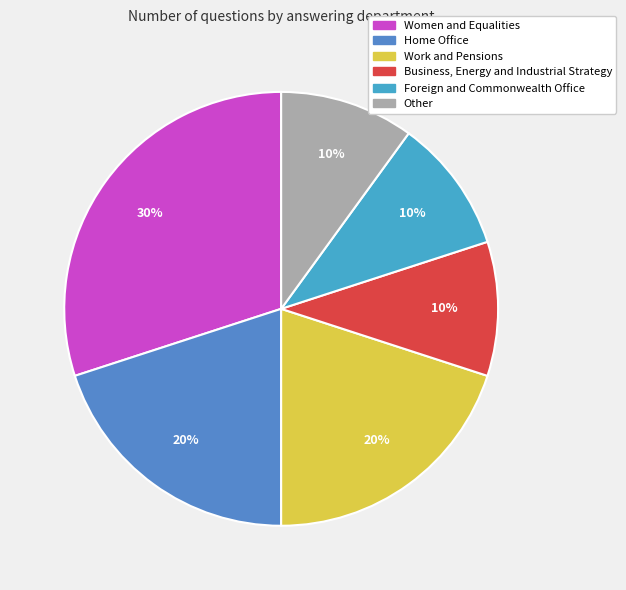

How many slices are in this pie chart?

6